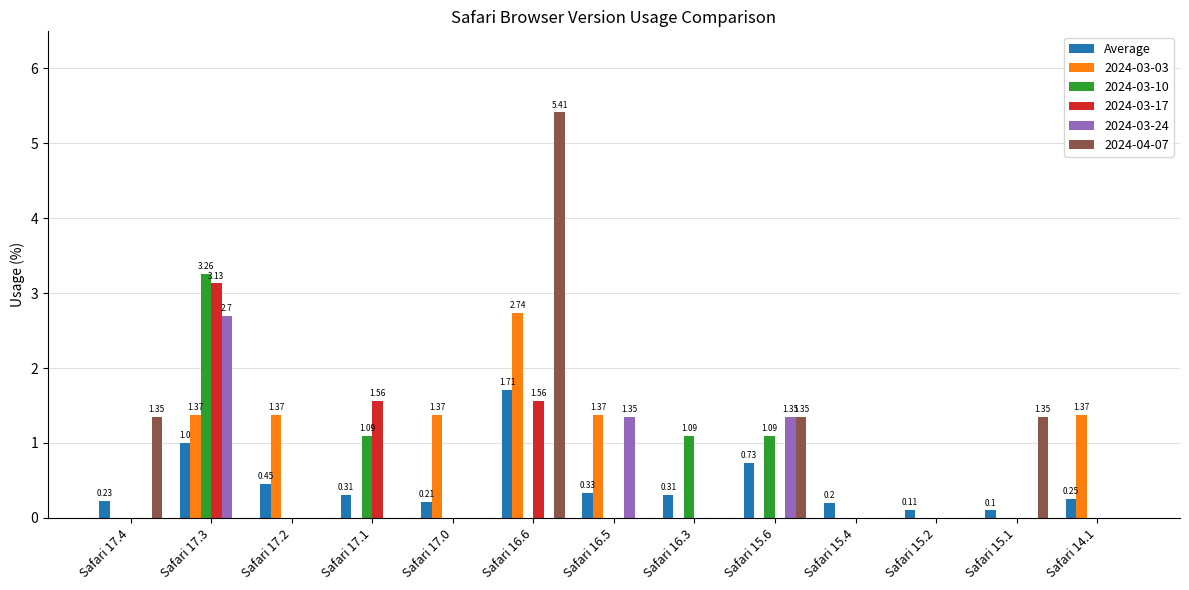

What is the sum of all 2024-03-03 values?

9.6